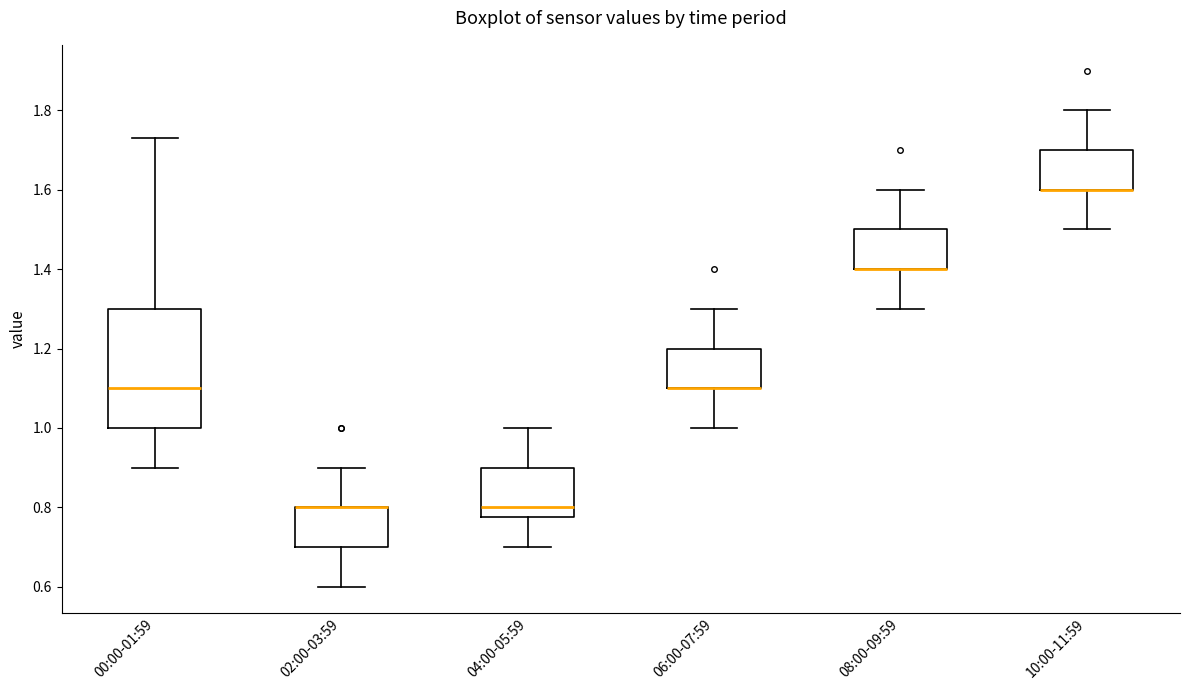

Where does the lower whisker of the box for 06:00-07:59 end on the y-axis? The values are not printed on the chart, so give them approximately, as read against the axis.

1.00